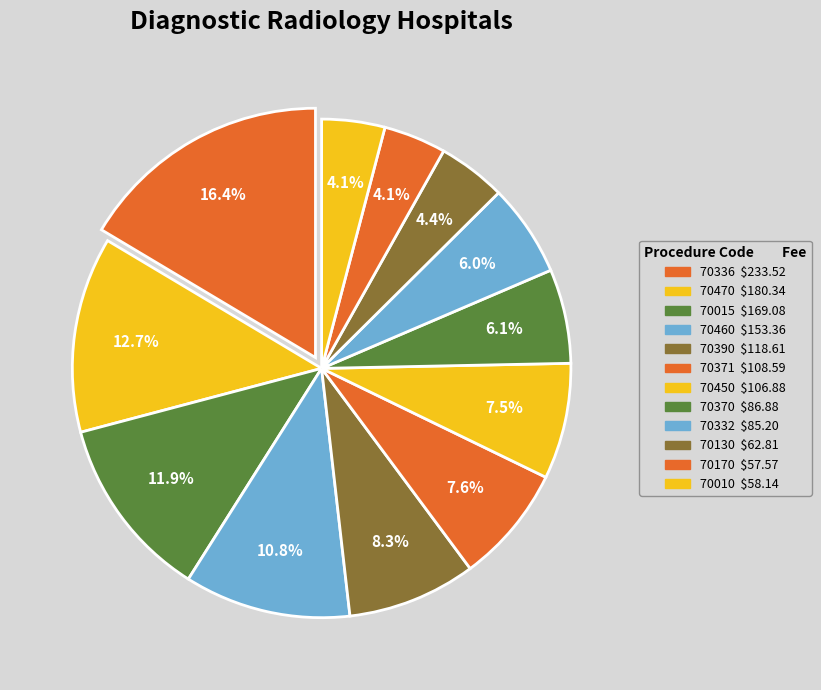

Is there any slice that represents more than half of the pie?

No